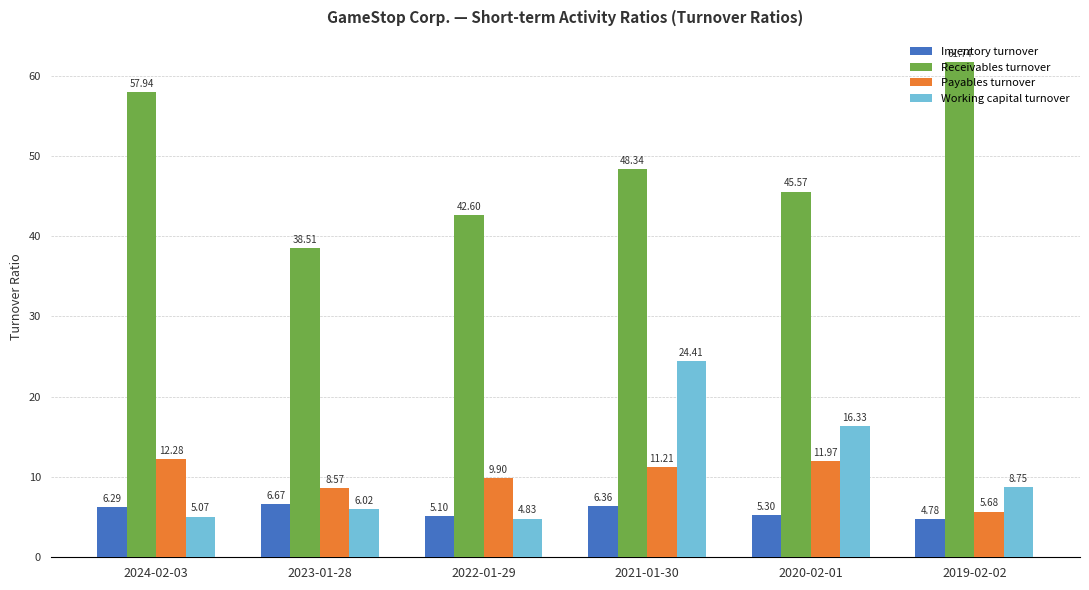

What is the difference between the highest and lowest values at 2022-01-29?

37.8